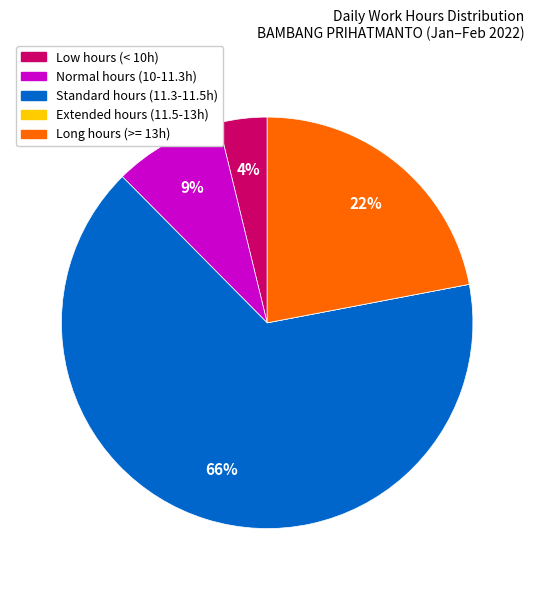

What is the largest slice in the pie chart?

Standard hours (11.3-11.5h)